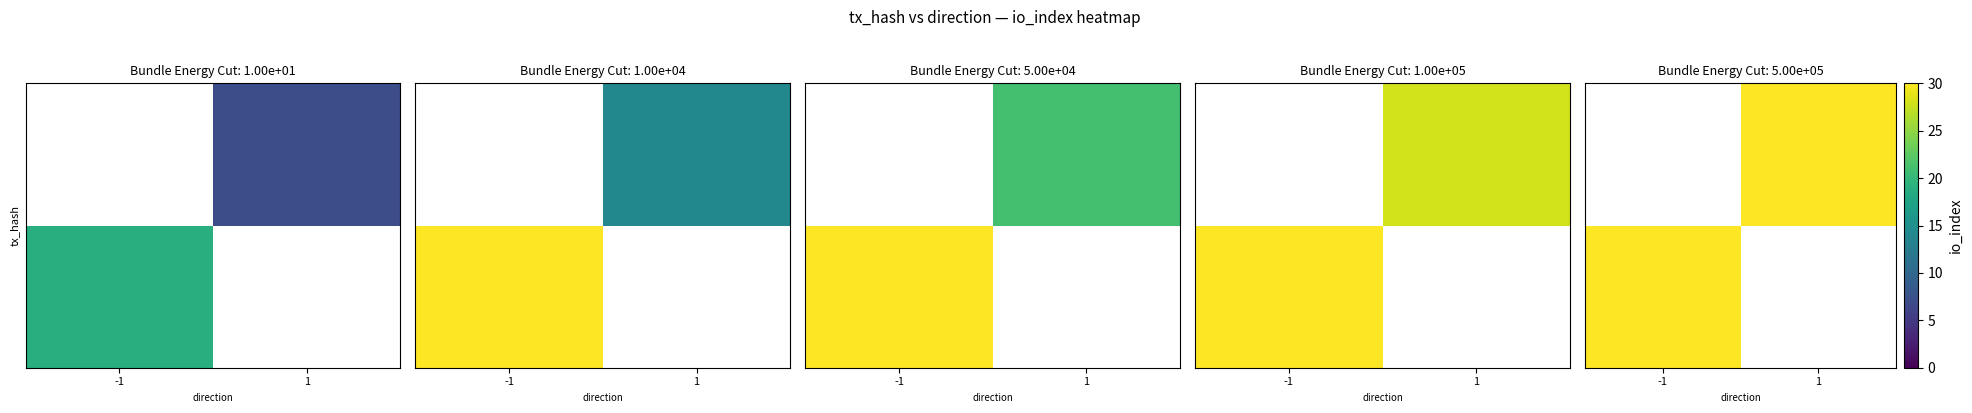

Rank the categories by row_1 value from lowest to highest.

-1, 1